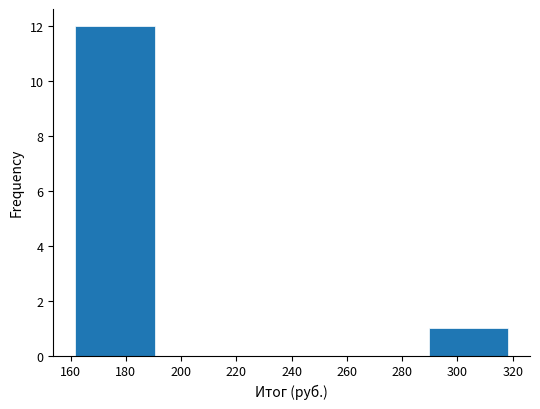

What is the height of the bar covering 160 to 192 on the x-axis? The values are not printed on the chart, so give them approximately, as read against the axis.

12